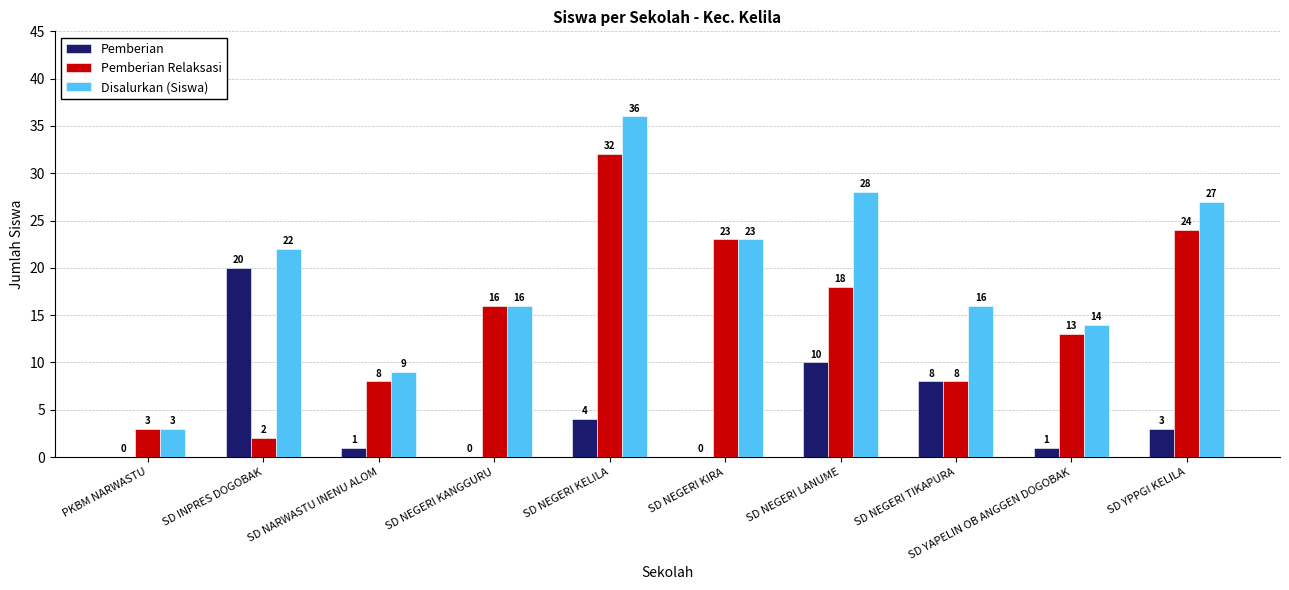

What is the sum of all Pemberian Relaksasi values?

147